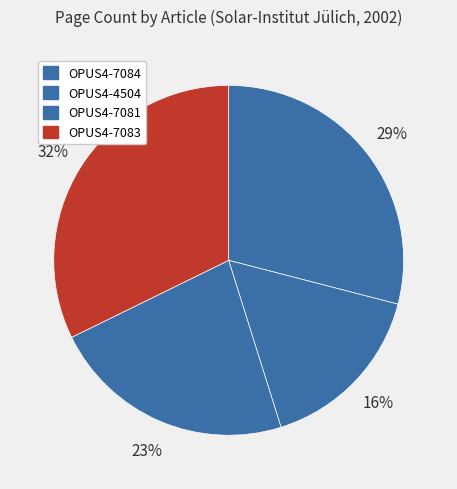

How many slices are in this pie chart?

4